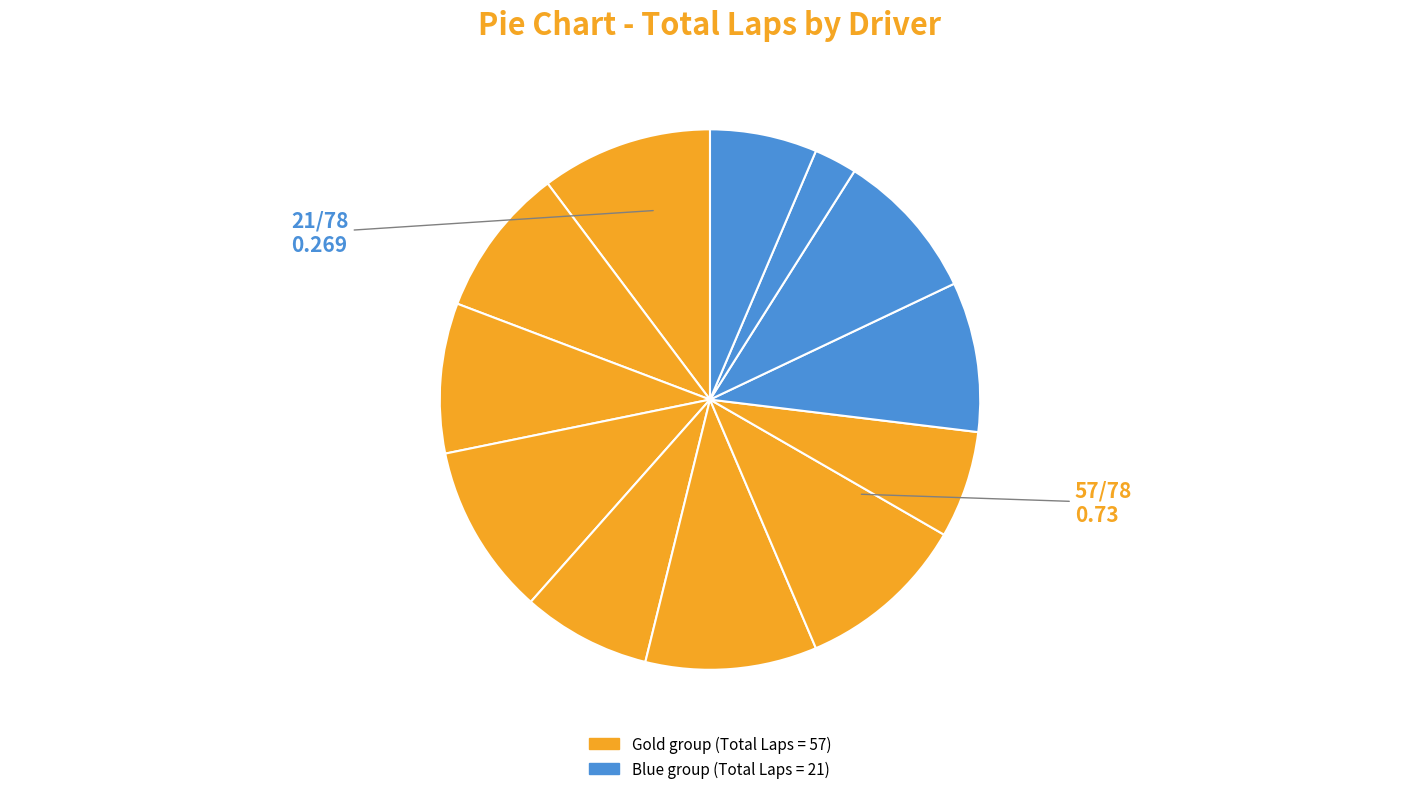

Is there any slice that represents more than half of the pie?

No